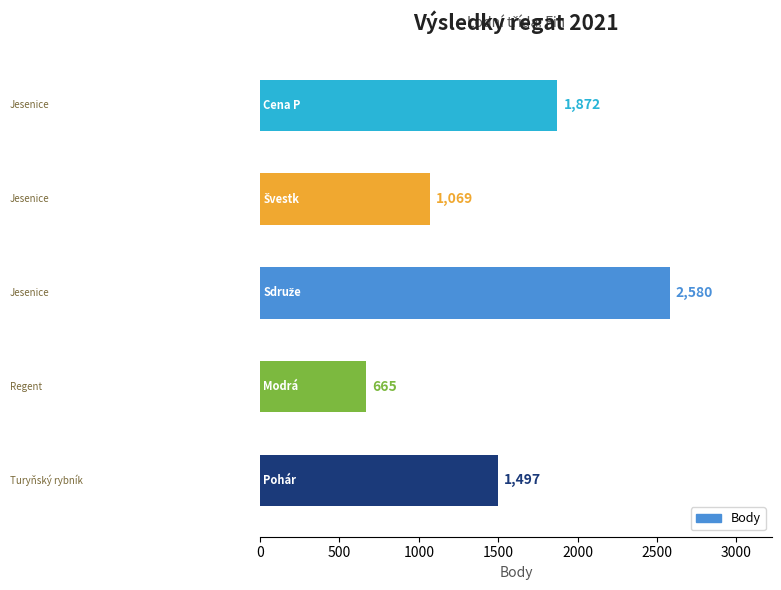

How many values are between 1069 and 1872?

3